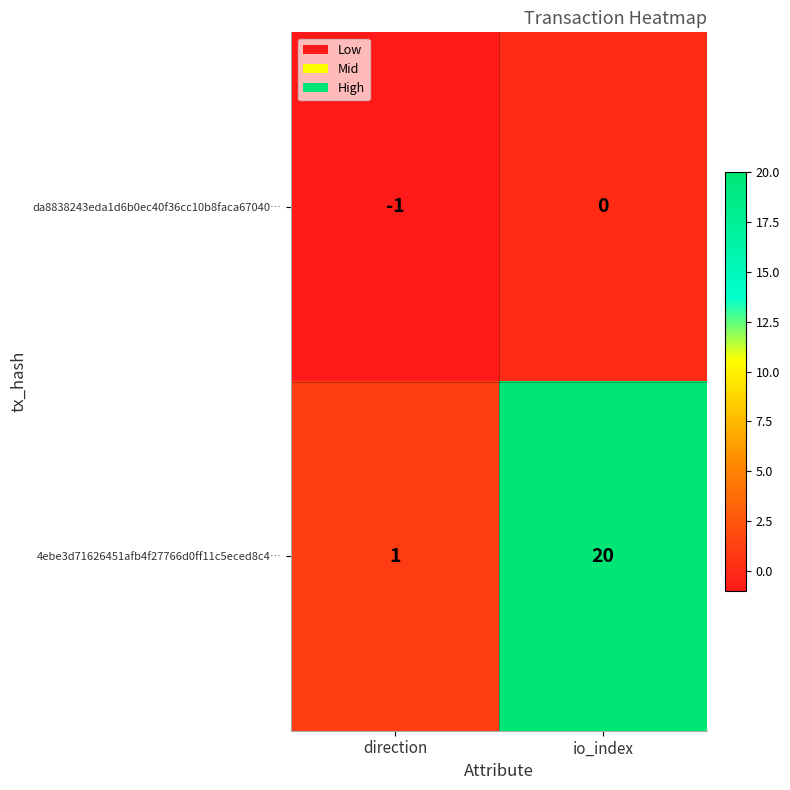

How many series are shown in this chart?

2